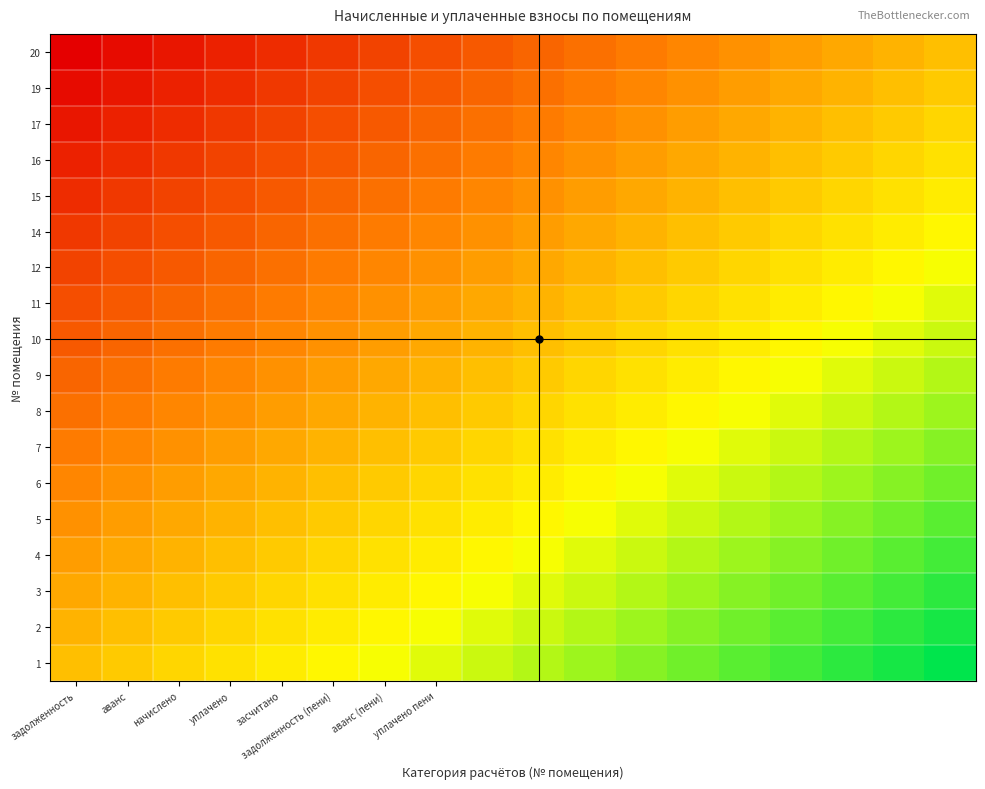

At how many categories does at least one series exceed 0?

17